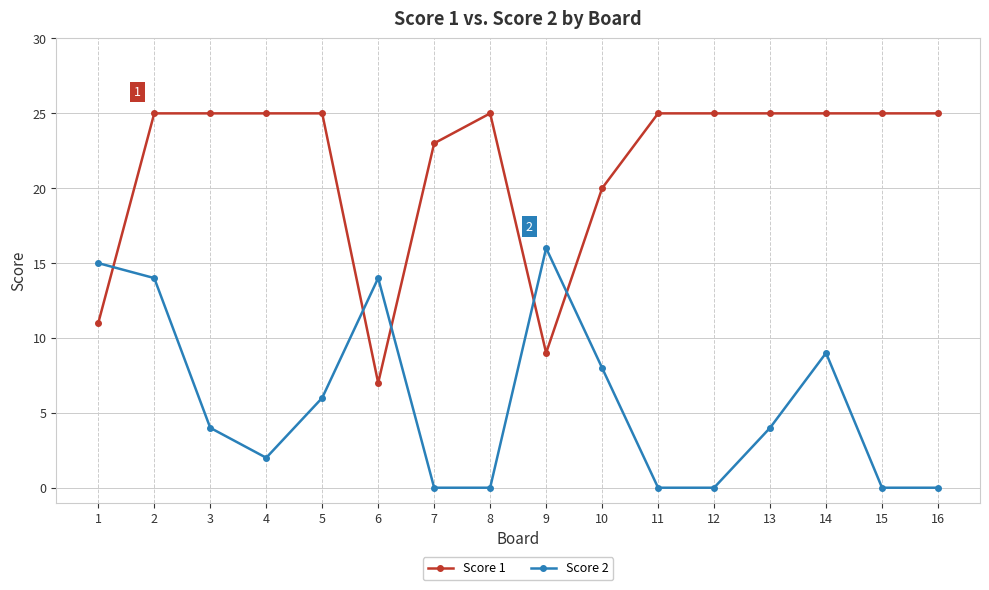

Does the chart display data point markers on the line(s)?

Yes